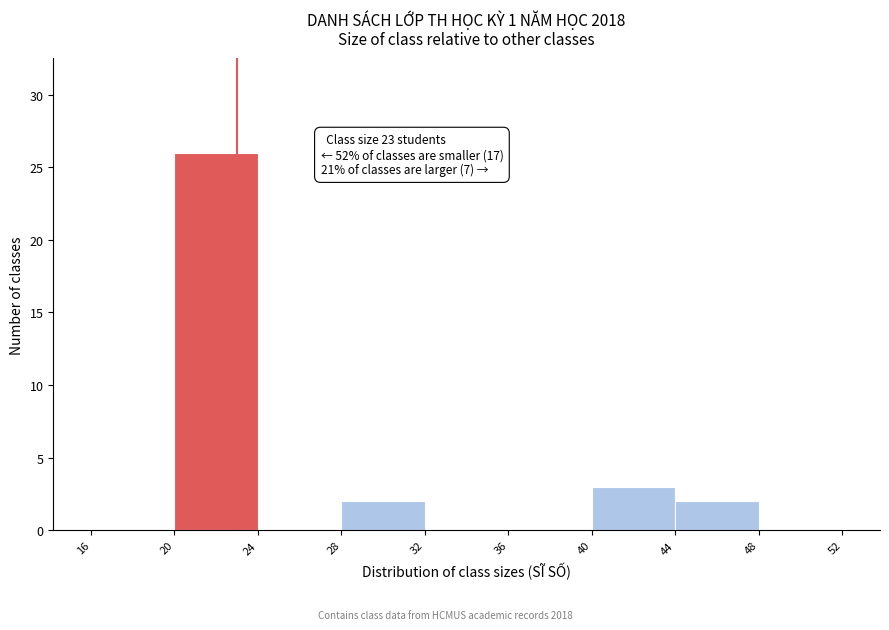

Over which range of the x-axis is the bar tallest?

20 to 24